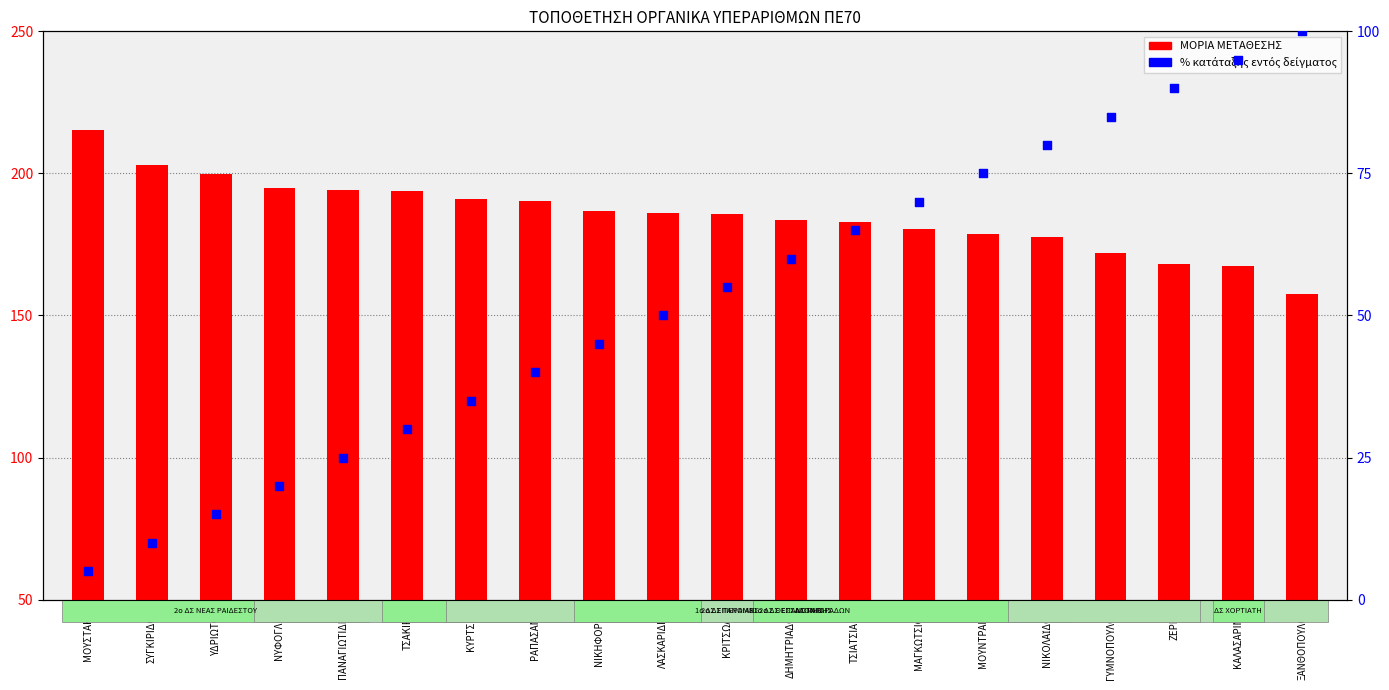

Which series has the widest spread of Y values?

% κατάταξης